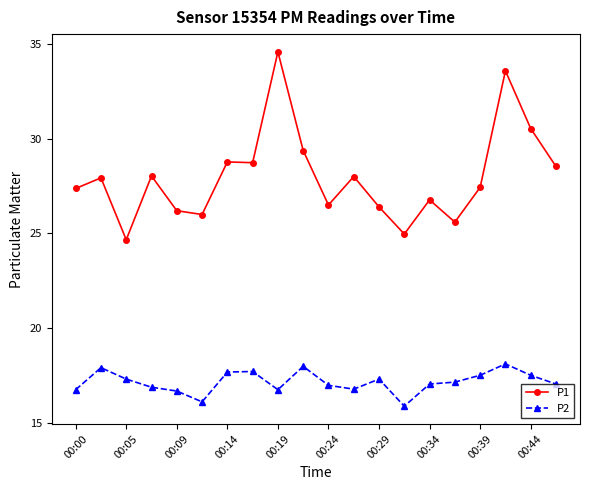

Rank the series by their average value, from highest to lowest.

P1, P2